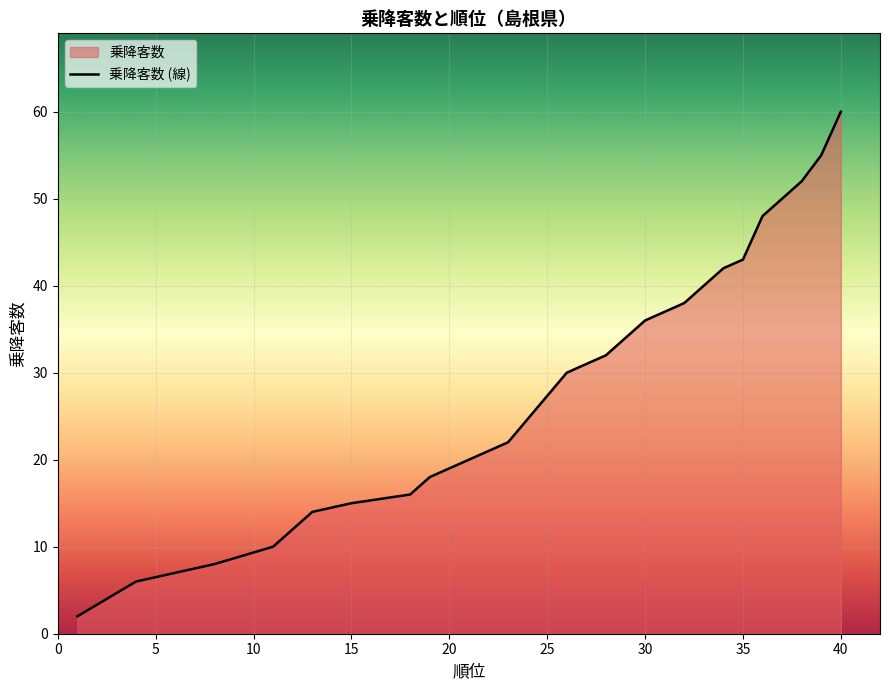

How many lines are shown in the chart?

1